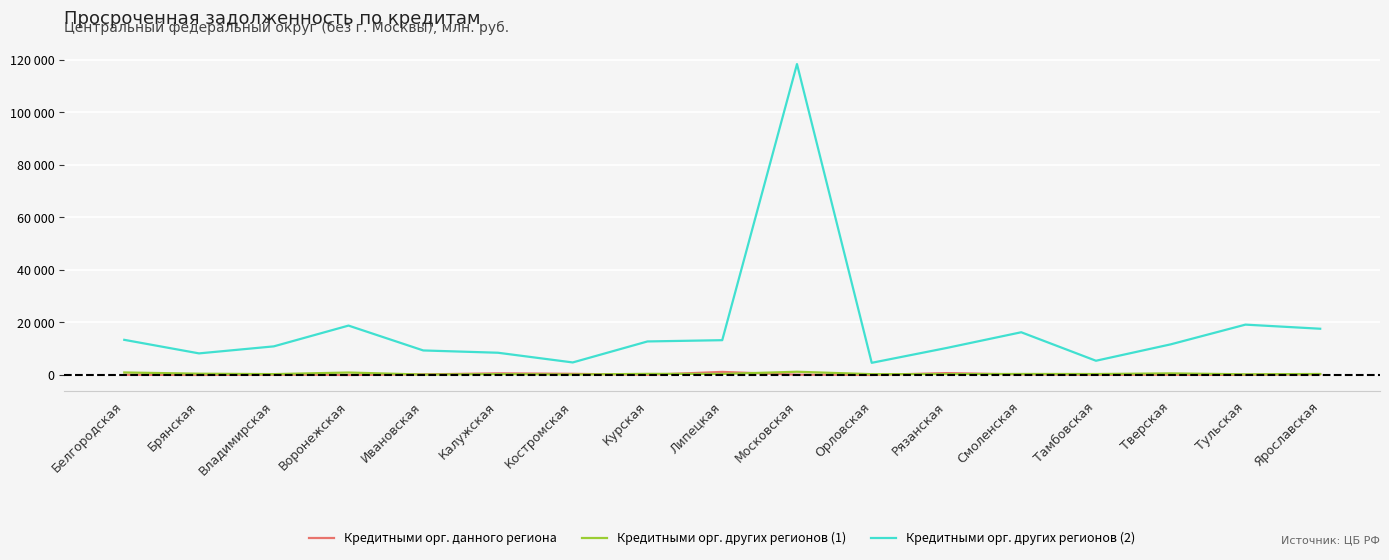

Reading right to left, what are all the values shown in this chart?

Кредитными орг. данного региона: Ярославская=248	Тульская=28	Тверская=47	Тамбовская=82	Смоленская=203	Рязанская=717	Орловская=2	Московская=112	Липецкая=1173	Курская=42	Костромская=439	Калужская=626	Ивановская=215	Воронежская=0	Владимирская=111	Брянская=0	Белгородская=80
Кредитными орг. других регионов (1): Ярославская=376	Тульская=259	Тверская=608	Тамбовская=362	Смоленская=386	Рязанская=311	Орловская=307	Московская=1233	Липецкая=385	Курская=426	Костромская=164	Калужская=314	Ивановская=156	Воронежская=937	Владимирская=330	Брянская=487	Белгородская=960
Кредитными орг. других регионов (2): Ярославская=17615	Тульская=19178	Тверская=11669	Тамбовская=5420	Смоленская=16274	Рязанская=10276	Орловская=4633	Московская=118428	Липецкая=13255	Курская=12774	Костромская=4773	Калужская=8469	Ивановская=9344	Воронежская=18811	Владимирская=10897	Брянская=8225	Белгородская=13389